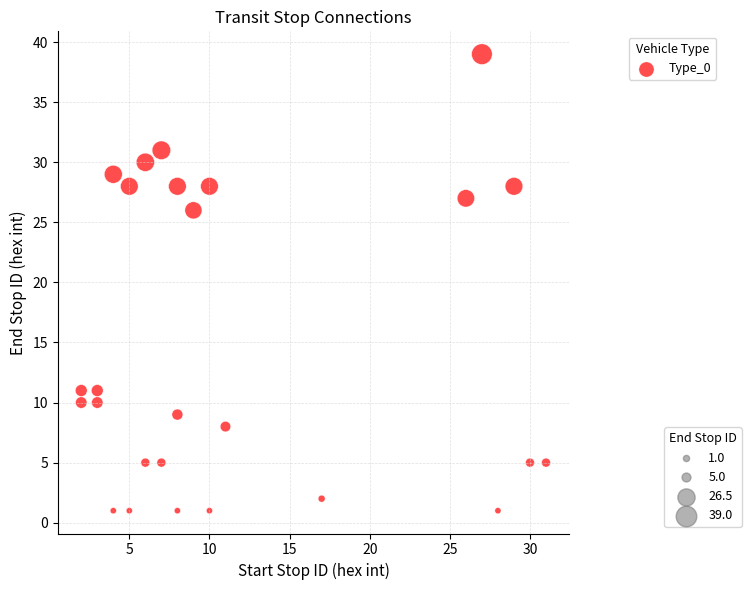

What is the range of X values (max minus min)?

29